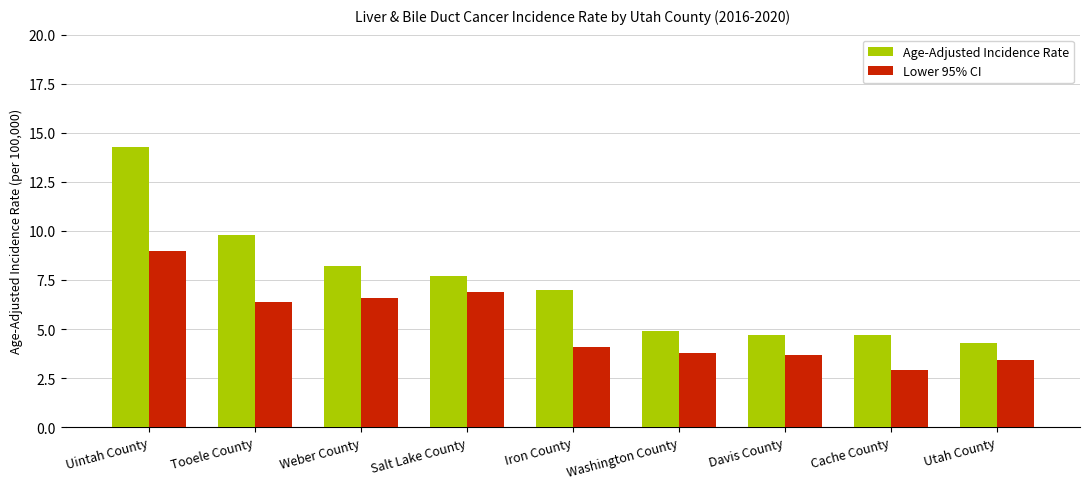

At which label does Lower 95% CI reach its minimum?

Cache County